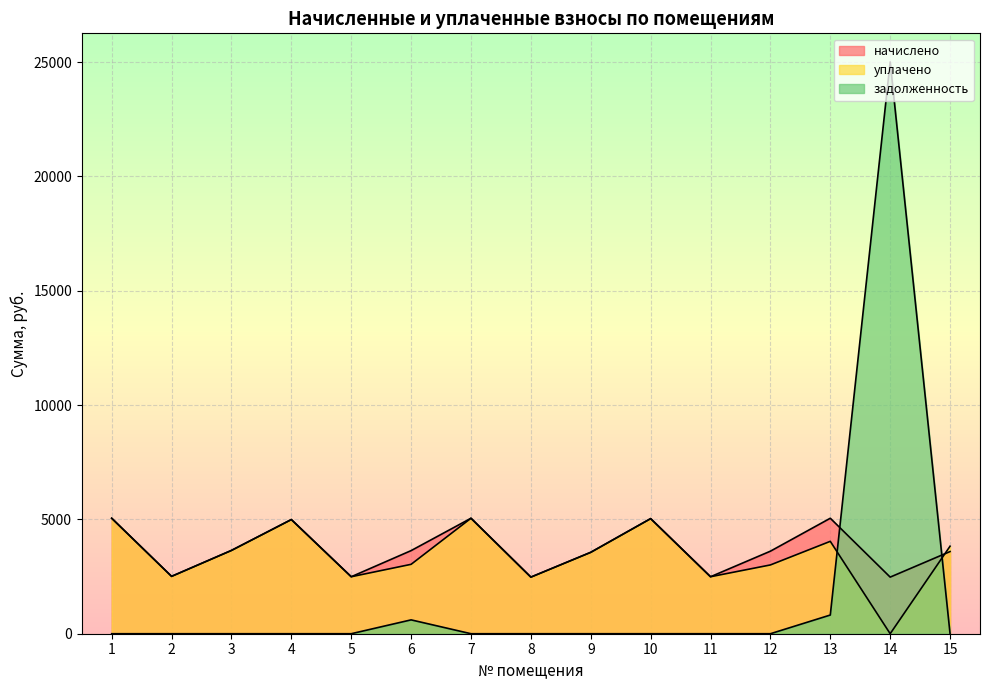

True or false: уплачено has a value of 3560.4 at 9.

True